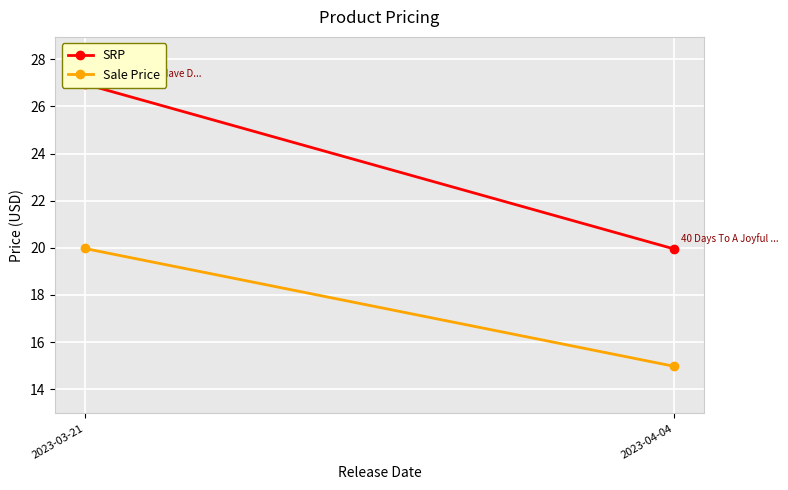

True or false: Sale Price has a value of 20.0 at 2023-03-21.

True